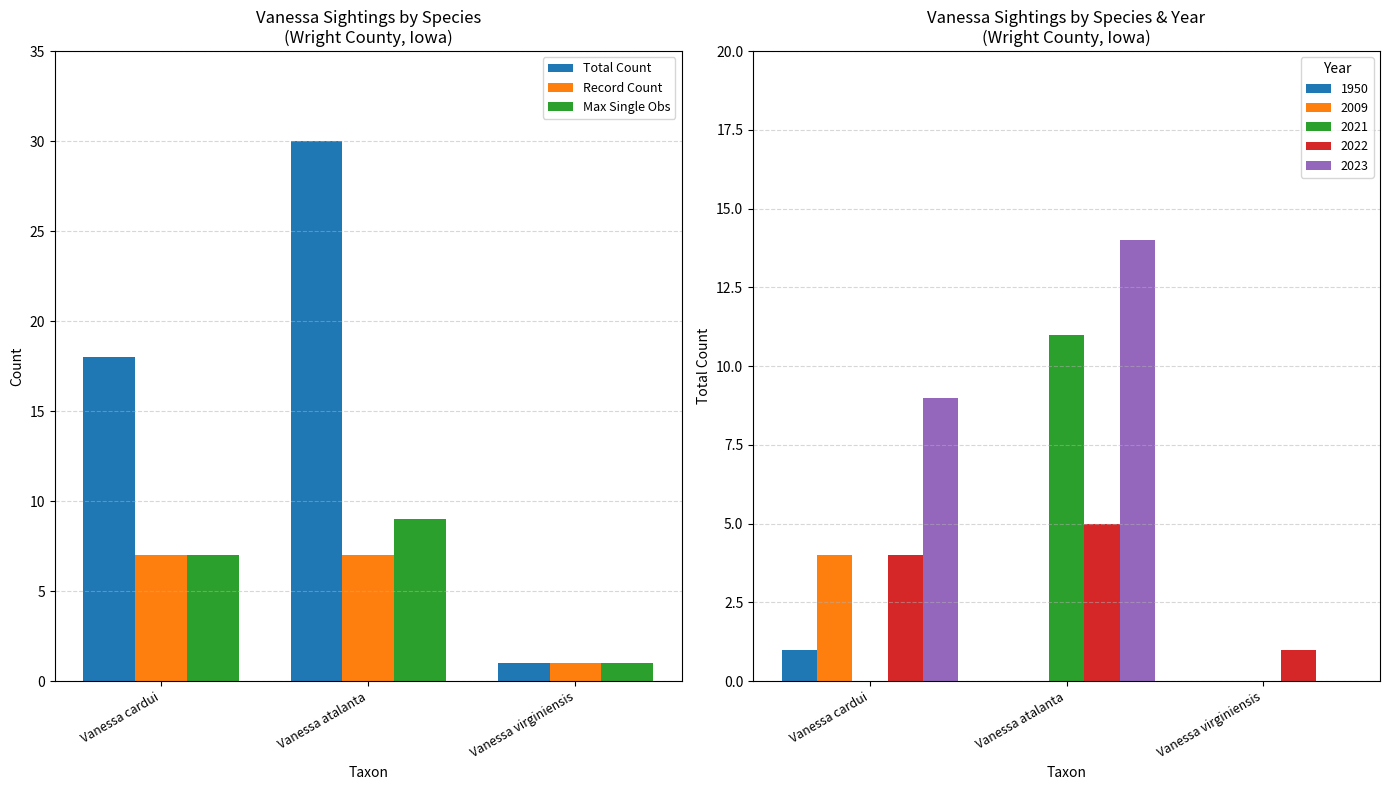

What is the label of the 2nd bar from the left?

Vanessa atalanta